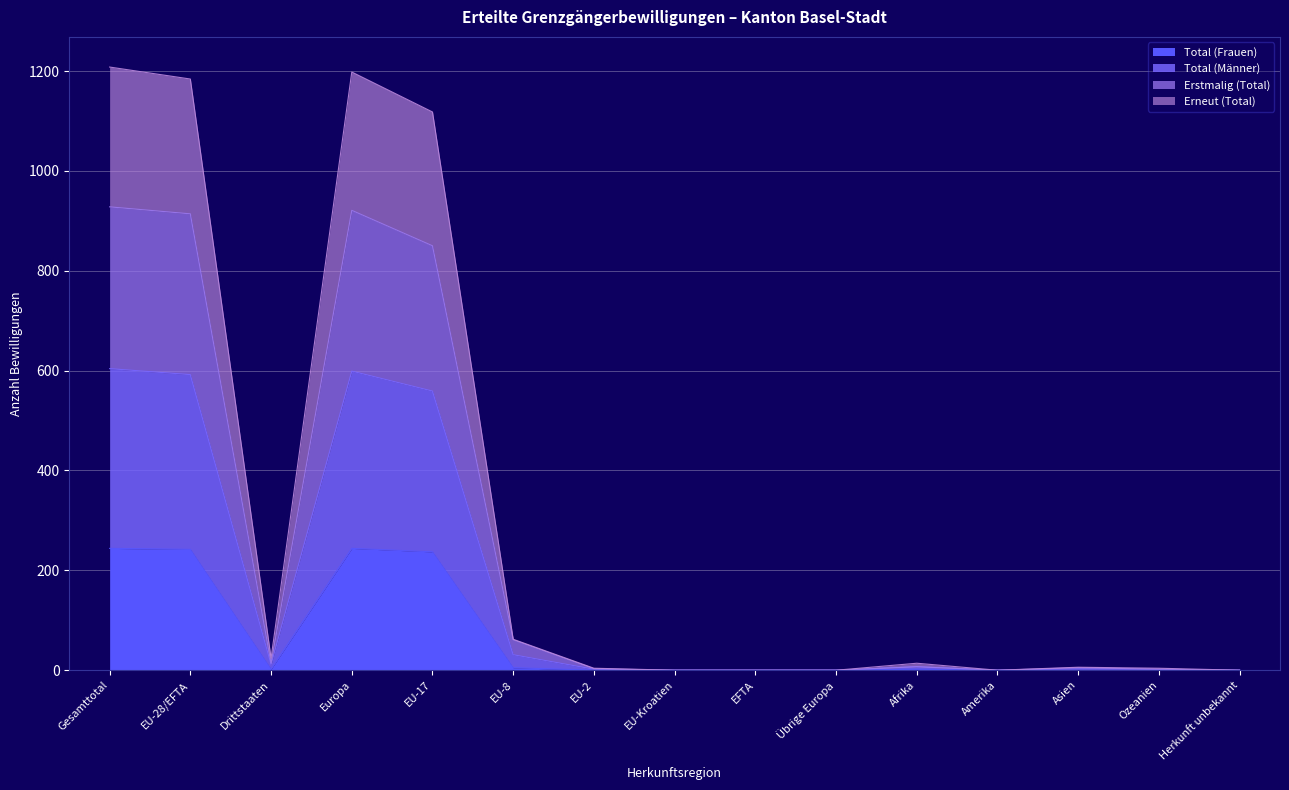

What is the highest value of the Total (Frauen) series?

244